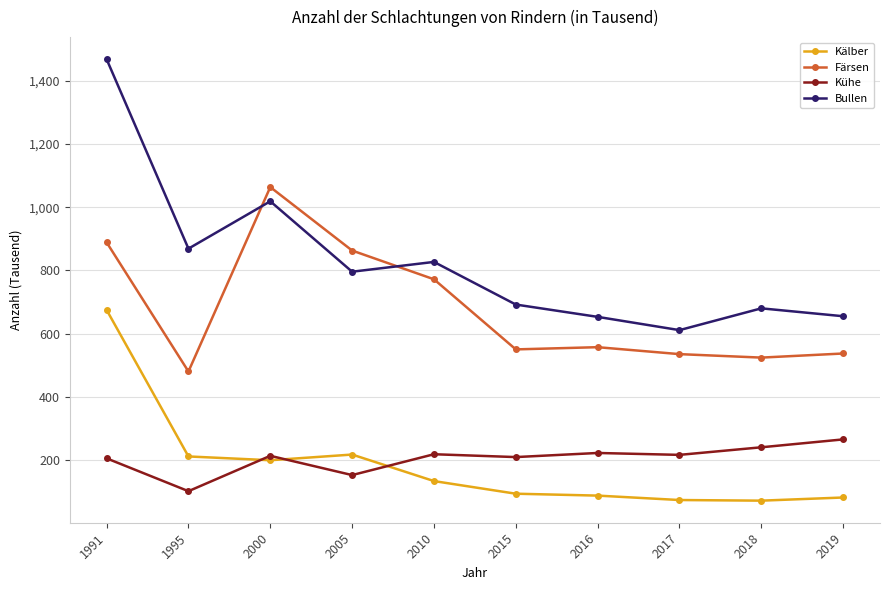

Is it true that Färsen equals 135 at 2016?

False